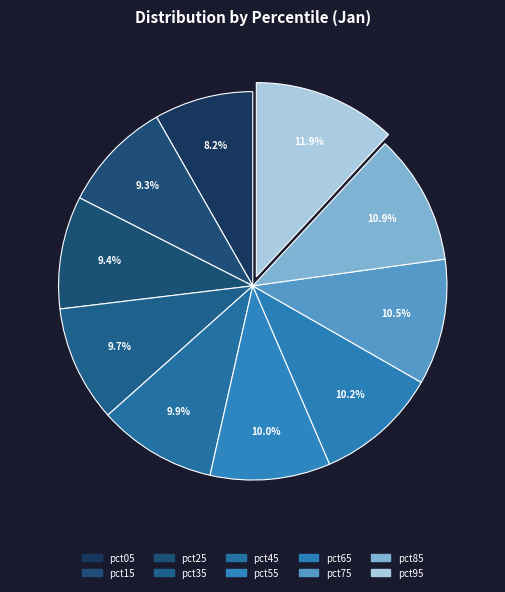

Count the number of slices in the pie.

10